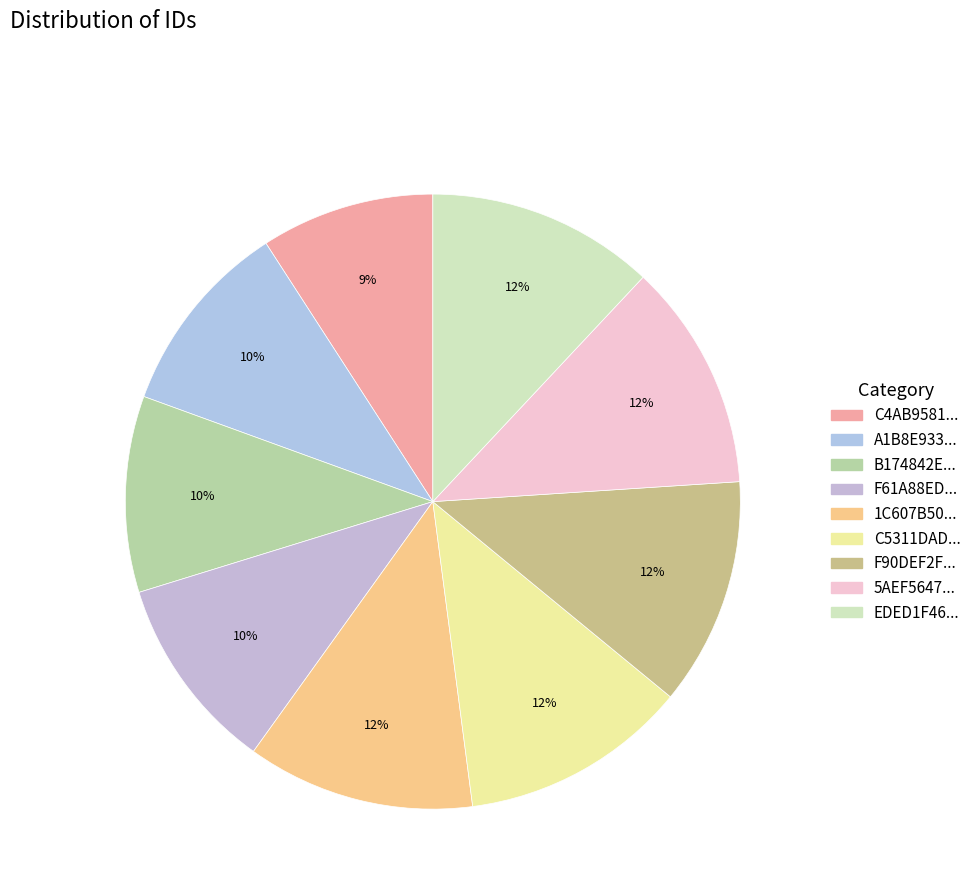

To the nearest percent, what is the difference between the largest and smallest slice percentages?

3%